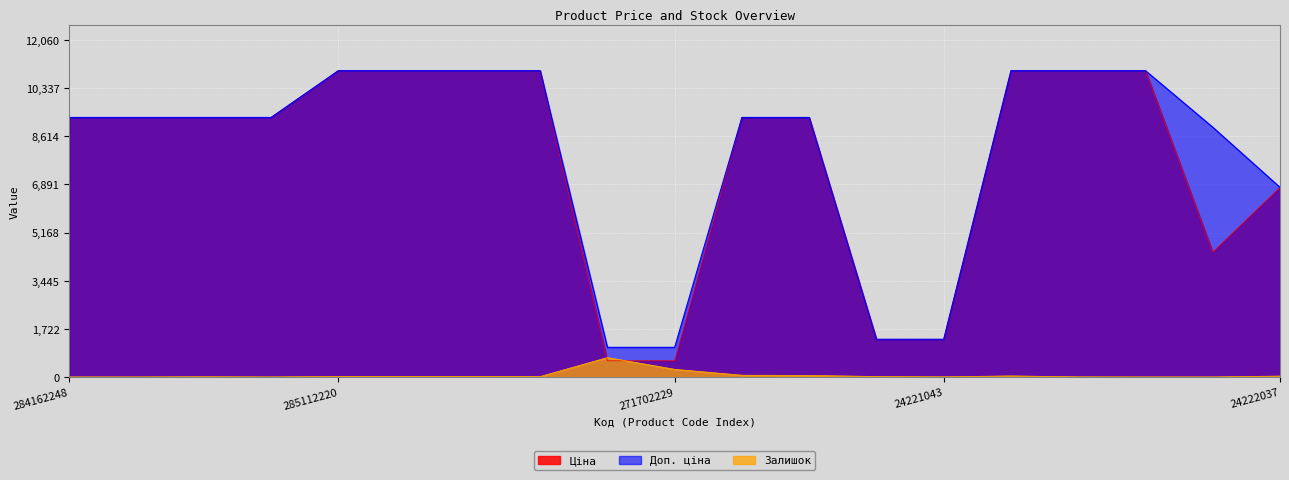

Between 273001918 and 285112220, which is larger?

273001918